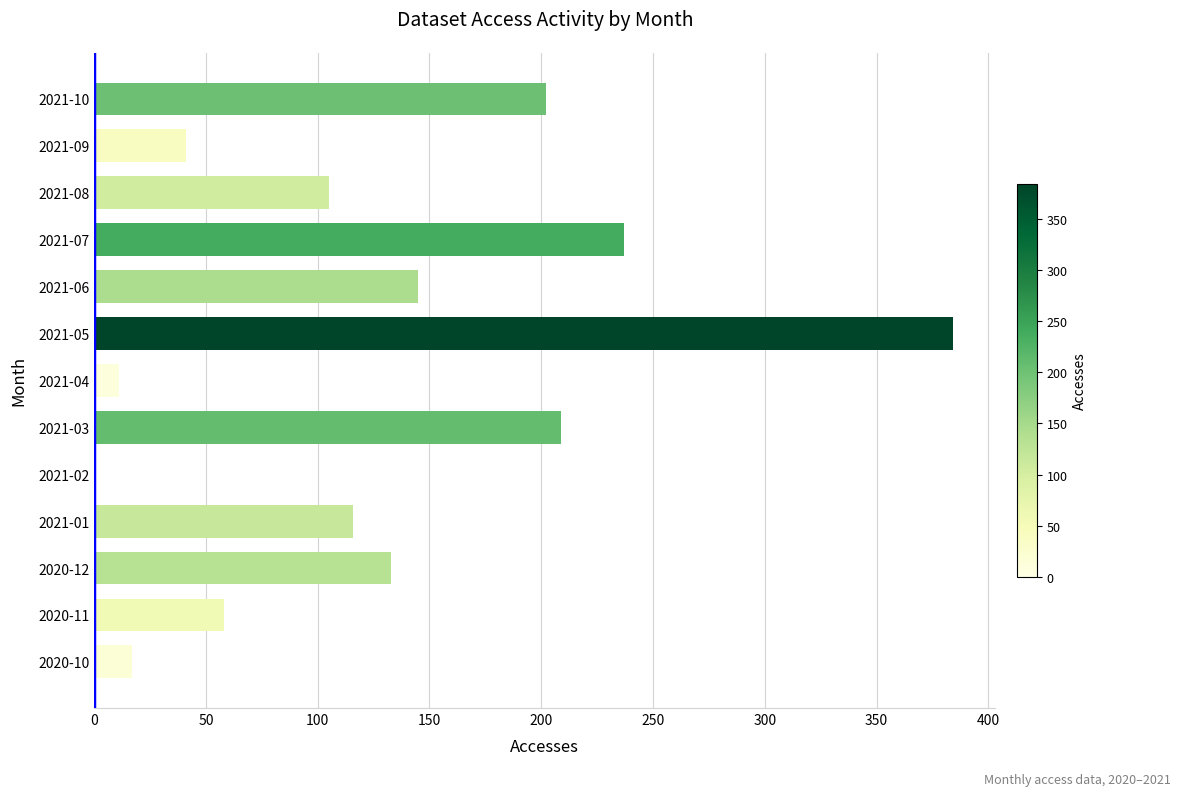

How many positive values are there?

12